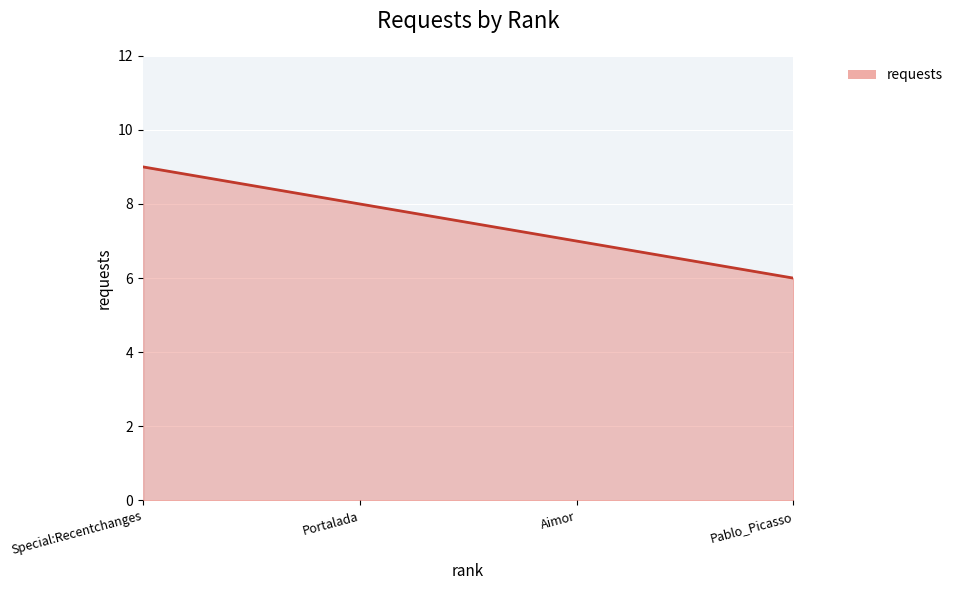

True or false: the data shows 9 at Special:Recentchanges.

True